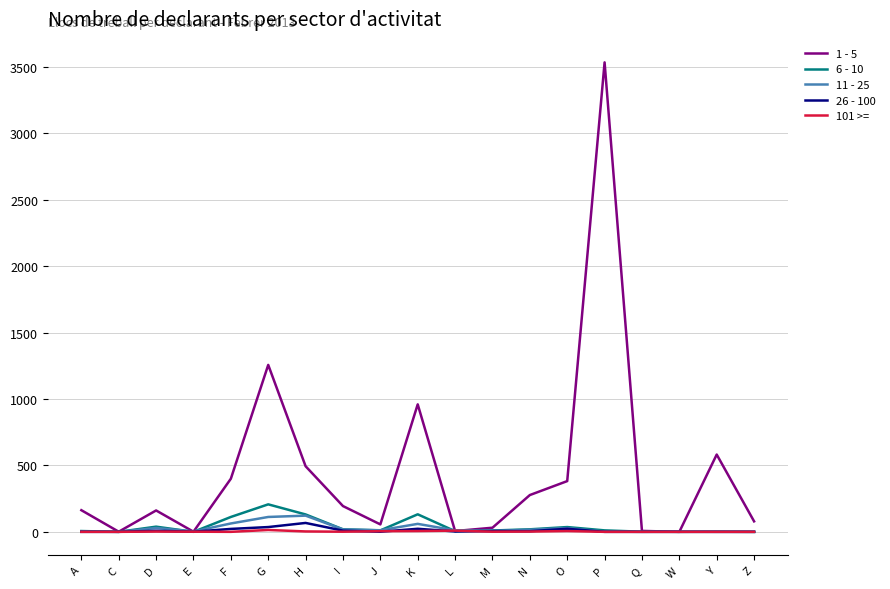

How many values in the 101 >= series are below 1?

8